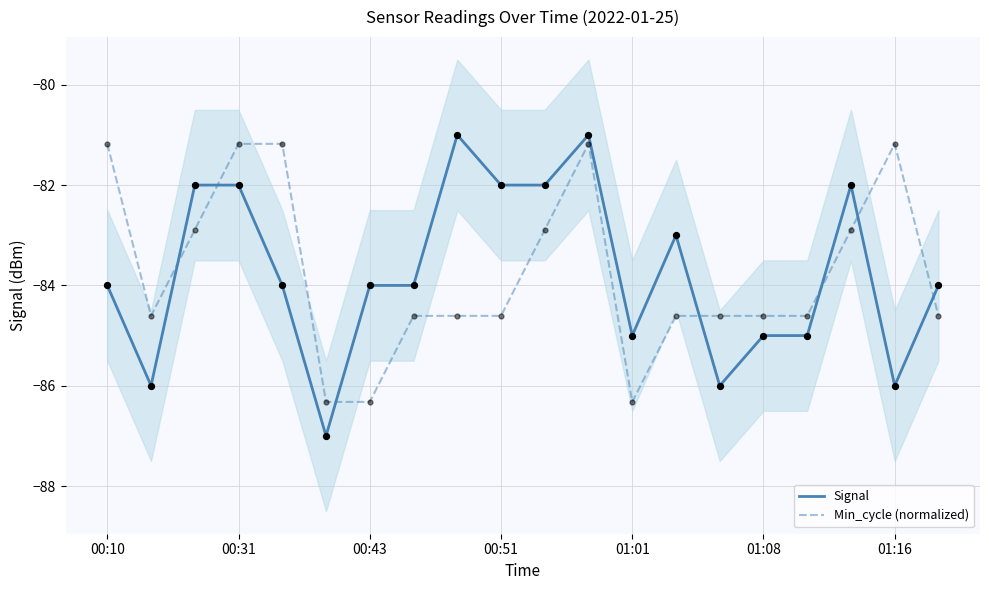

At which category is the sum across all series the highest?

11